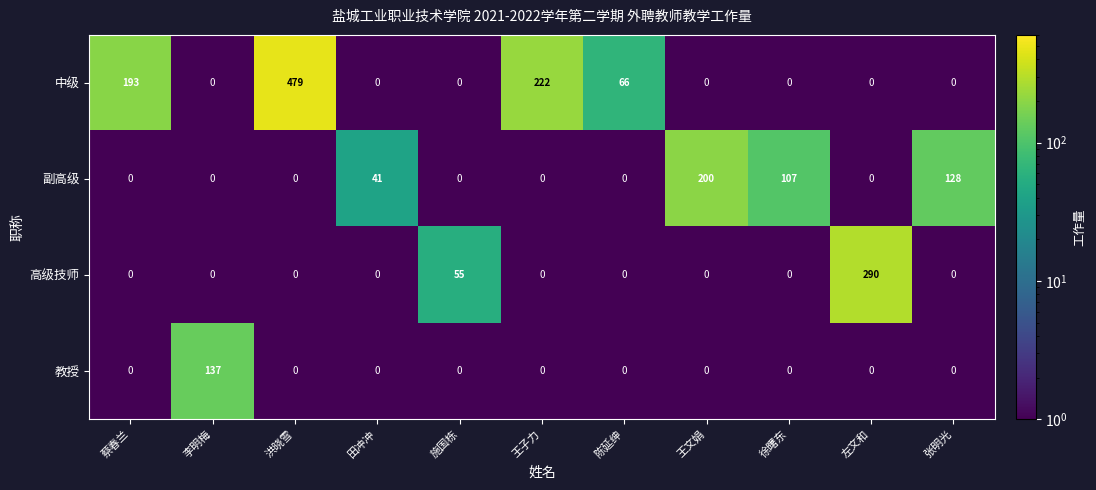

What is the average value of the 中级 series?

87